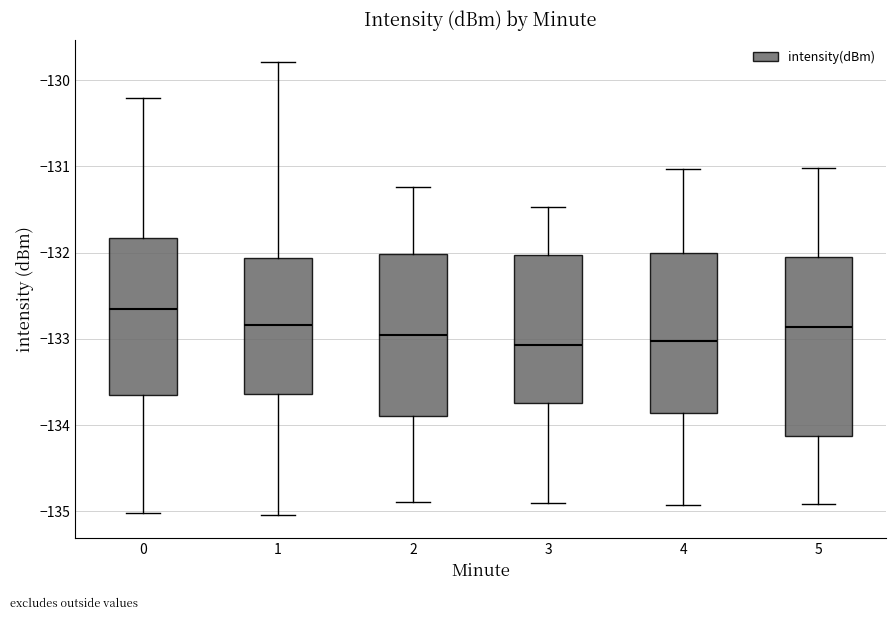

Reading left to right, transcribe this box plot: for each box, give where its median line is, the range the box spans, and where its two whiskers end, as read against the y-axis. The values are not printed on the chart, so give them approximately, as read against the axis.

0: median -132.6, box -133.7 to -131.8, whiskers -135.0 to -130.2
1: median -132.8, box -133.6 to -132.1, whiskers -135.0 to -129.8
2: median -133.0, box -133.9 to -132.0, whiskers -134.9 to -131.2
3: median -133.1, box -133.7 to -132.0, whiskers -134.9 to -131.5
4: median -133.0, box -133.9 to -132.0, whiskers -134.9 to -131.0
5: median -132.9, box -134.1 to -132.1, whiskers -134.9 to -131.0